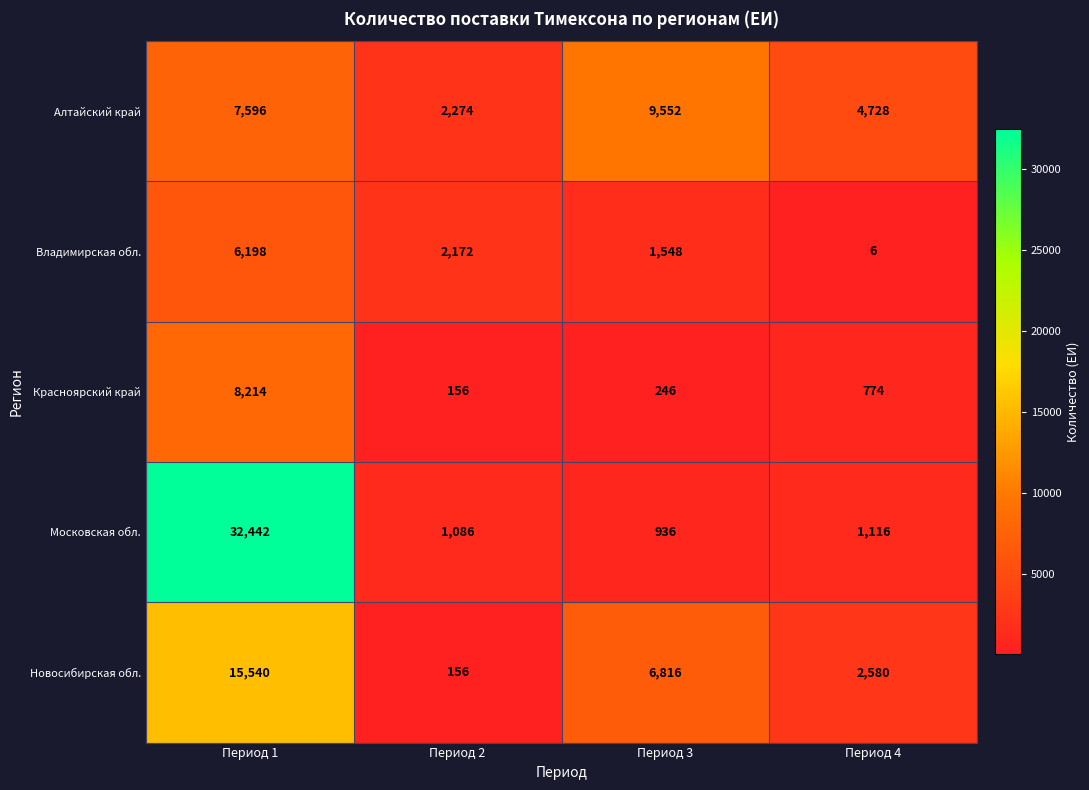

What is the sum of the Алтайский край values at Период 4 and Период 2?

7002